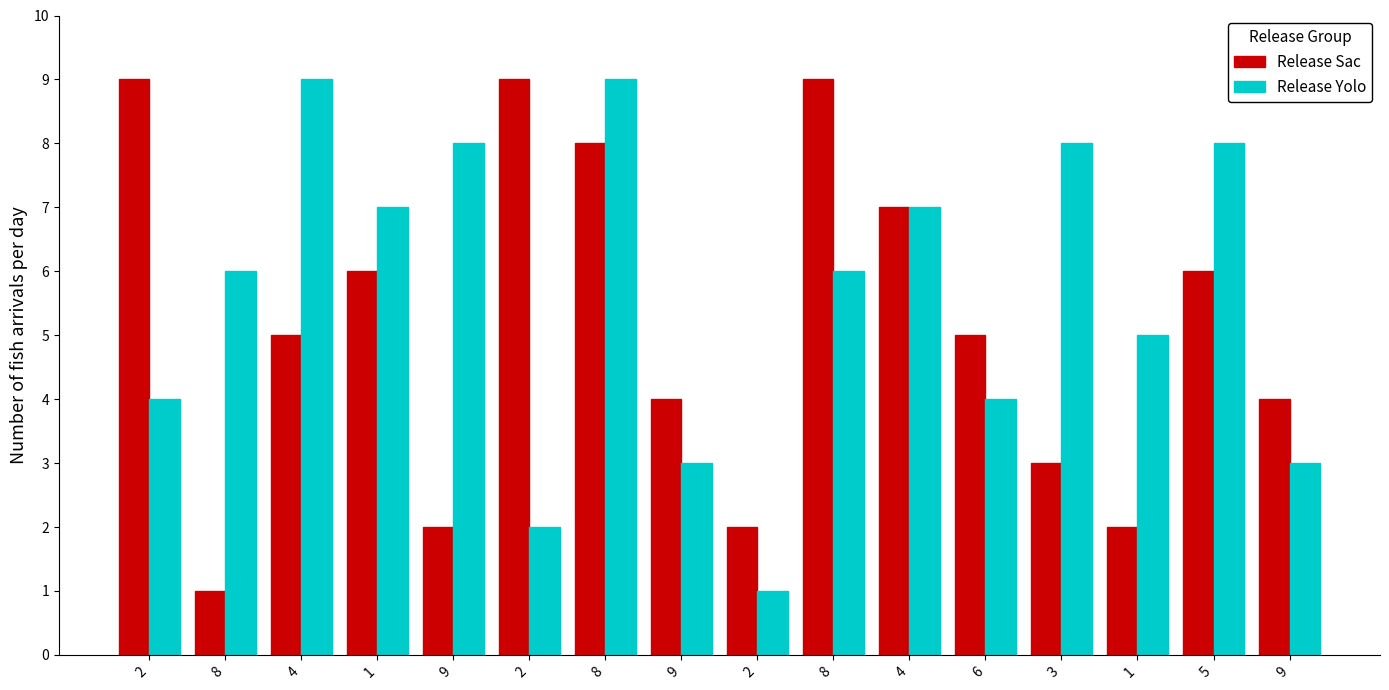

Read the Release Sac value at 3.

3